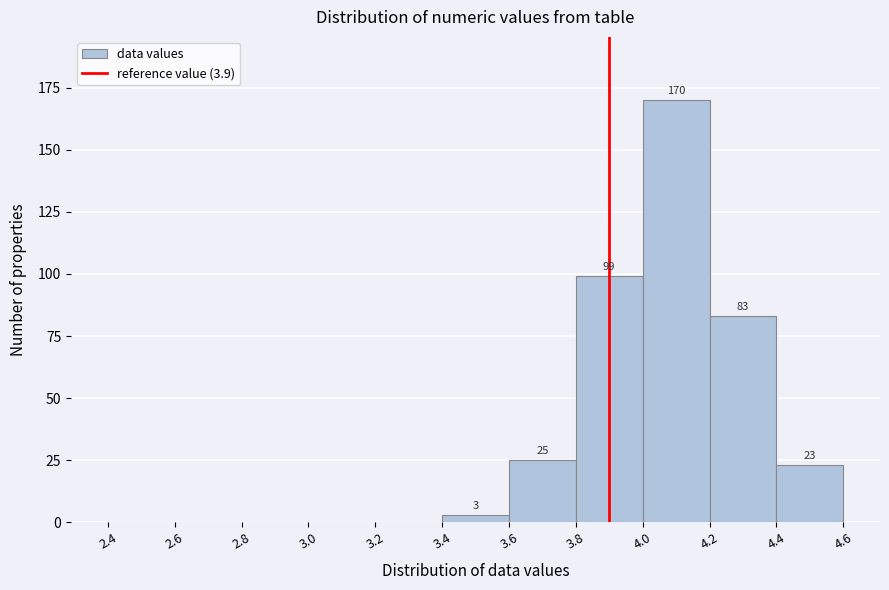

Over which range of the x-axis is the bar tallest?

4.0 to 4.2